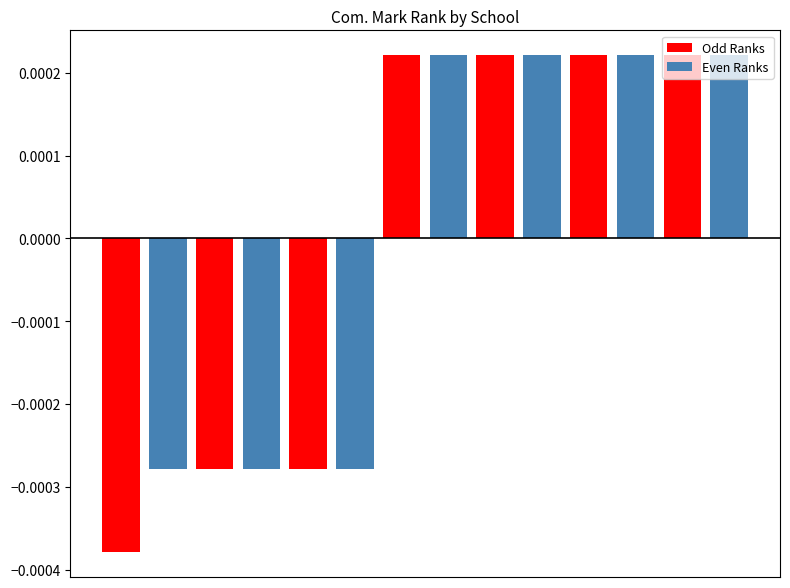

Which series has the largest range (max minus min)?

Odd Ranks